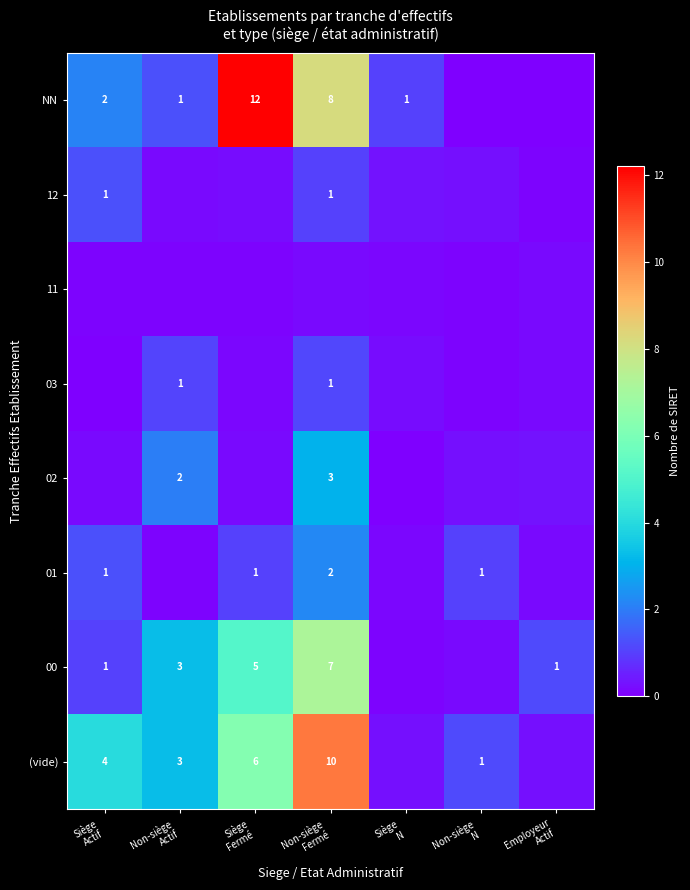

The value of (vide) at Employeur Actif is 0.3. True or false?

True